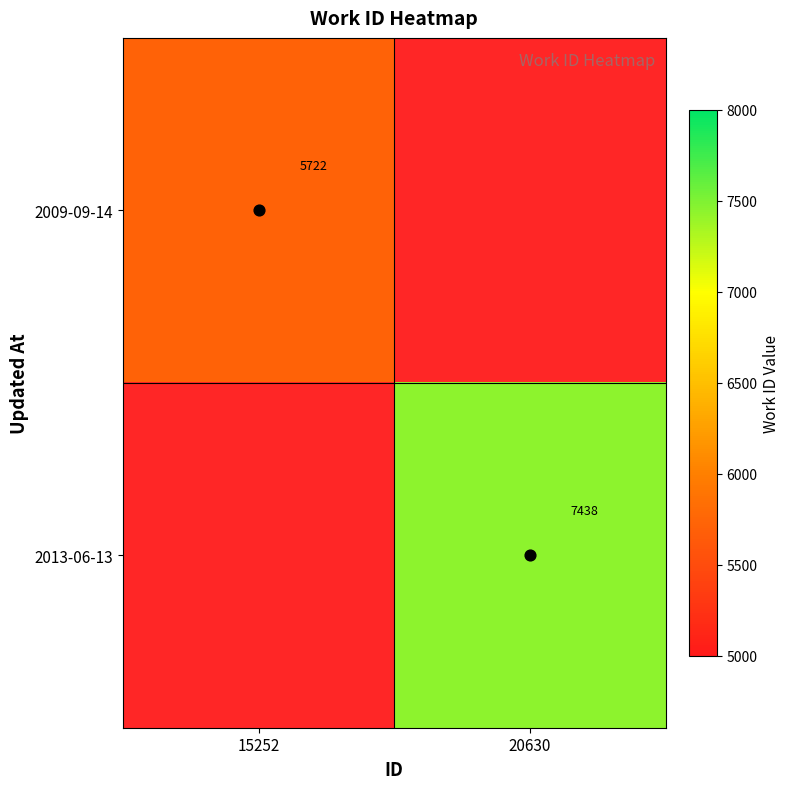

How many series are shown in this chart?

2